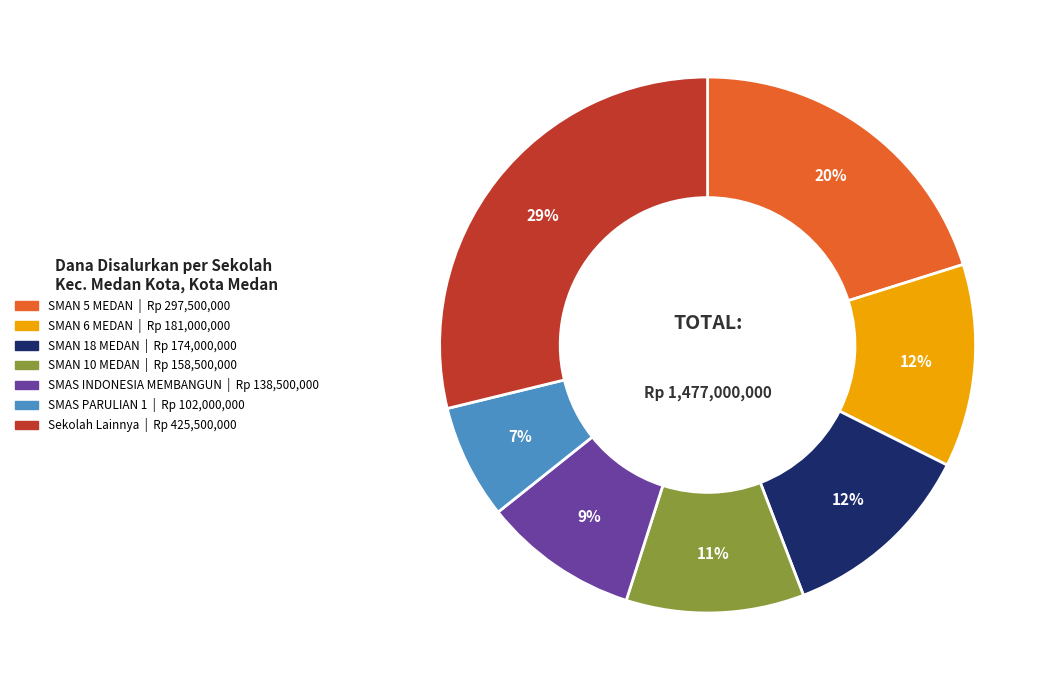

Is there any slice that represents more than half of the pie?

No